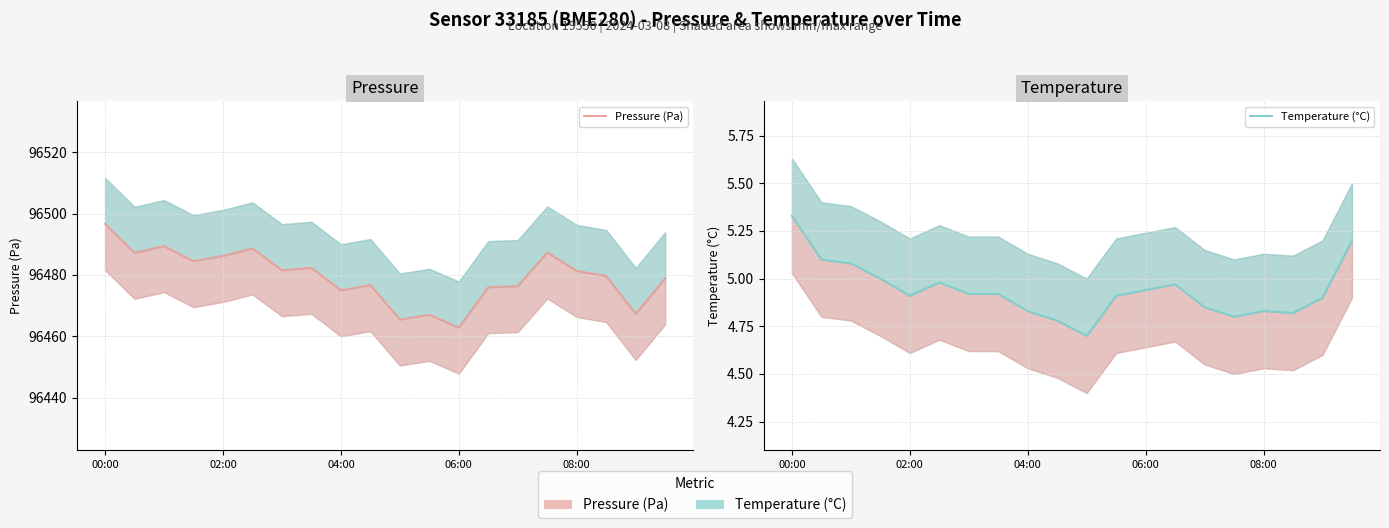

Which series has the largest total across all categories?

Pressure (Pa)